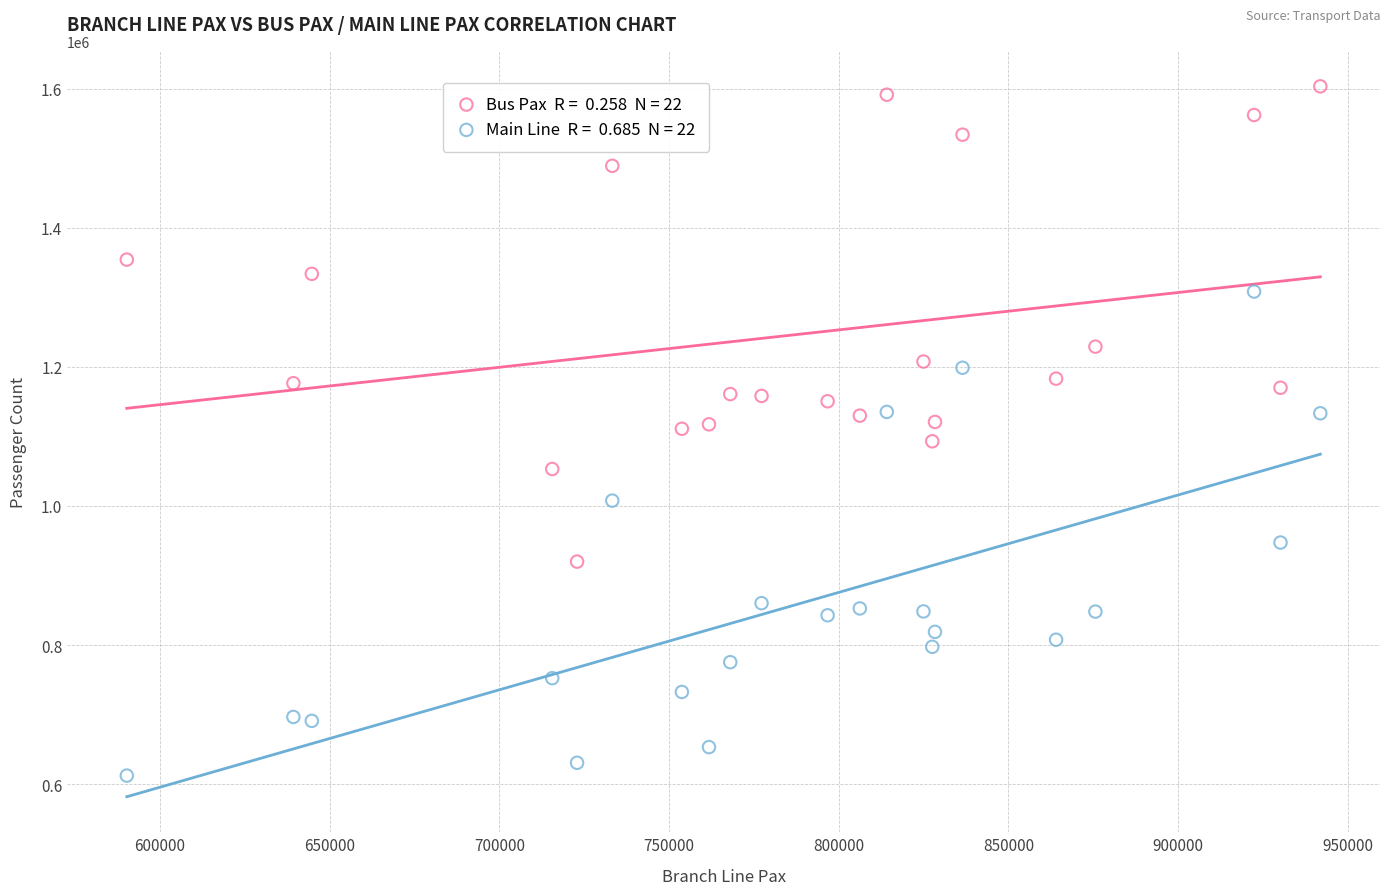

Across all data points, what is the range of Y values (max minus min)?

990714